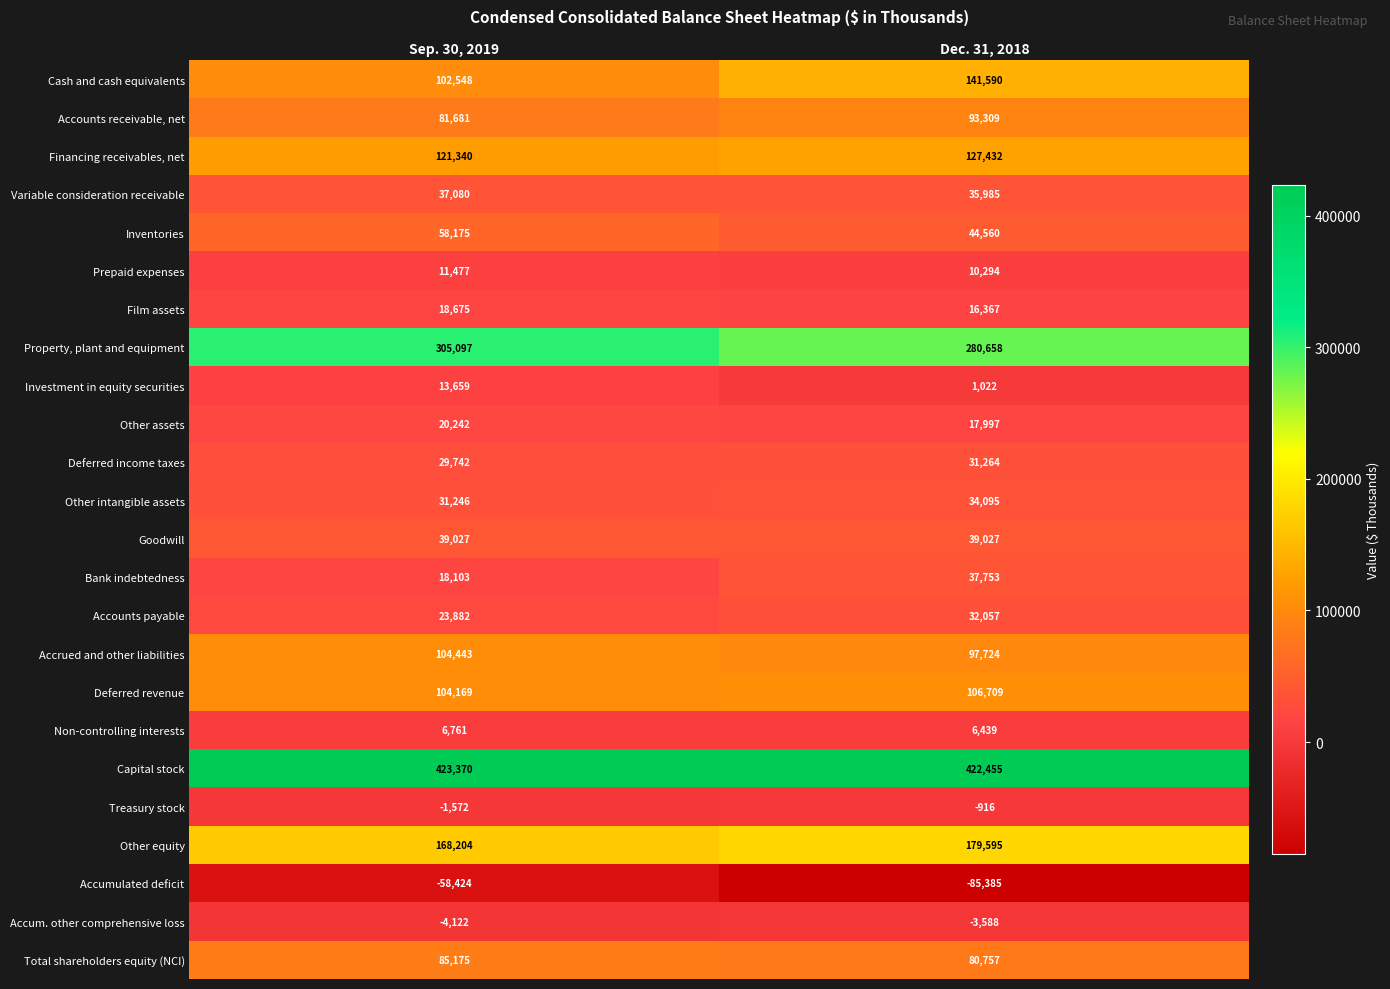

What is the difference between the maximum and minimum values in the Accrued and other liabilities series?

6719